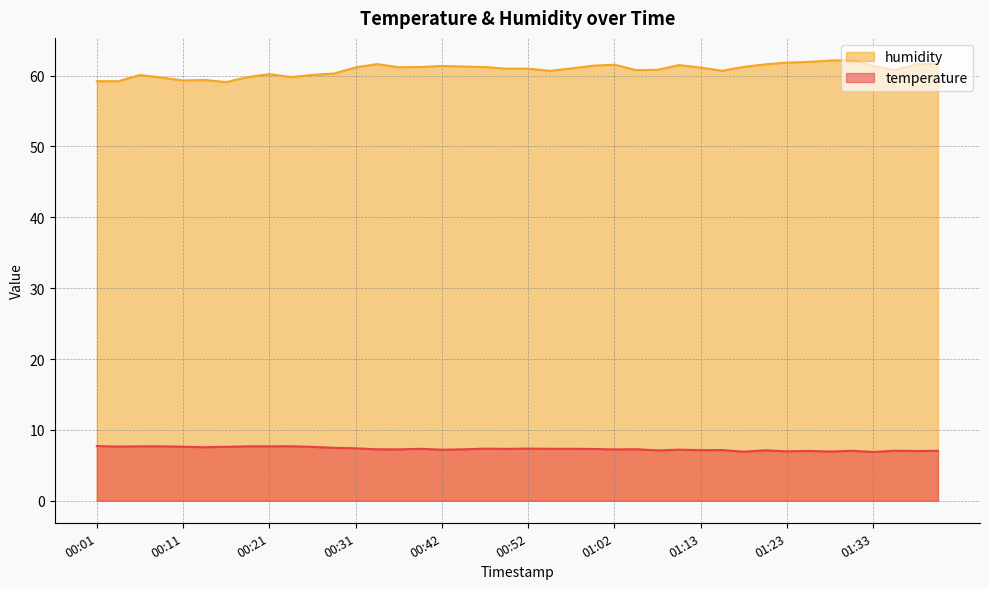

What is the value of the temperature point at the 25th from the left?

7.2